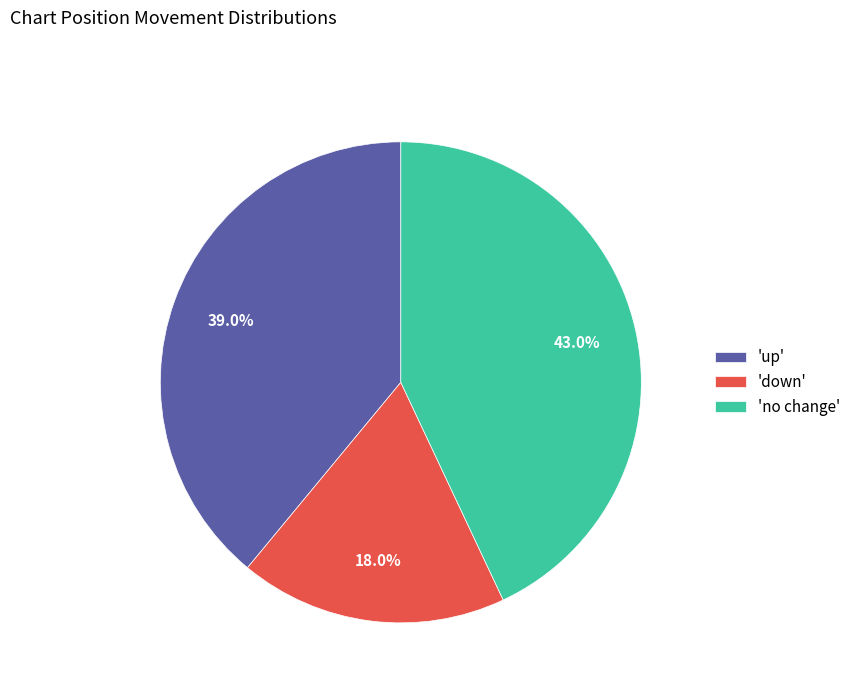

Rank the categories by value from lowest to highest.

'down', 'up', 'no change'